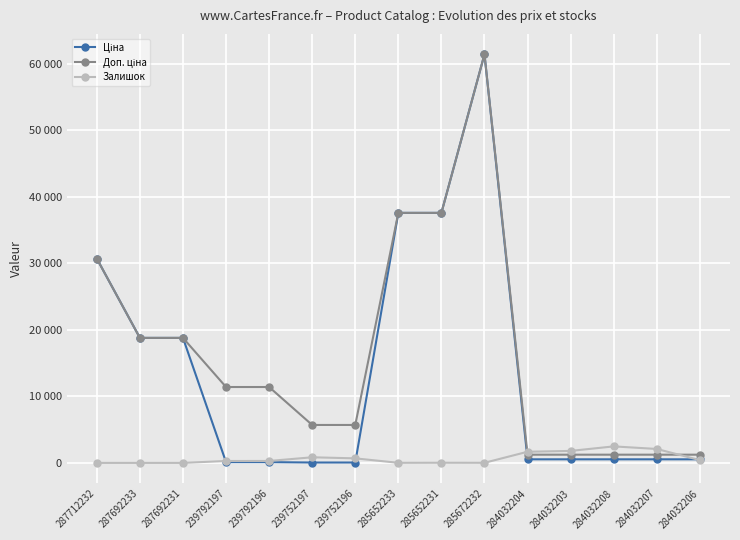

List the series in order of their peak value, lowest first.

Залишок, Ціна, Доп. ціна